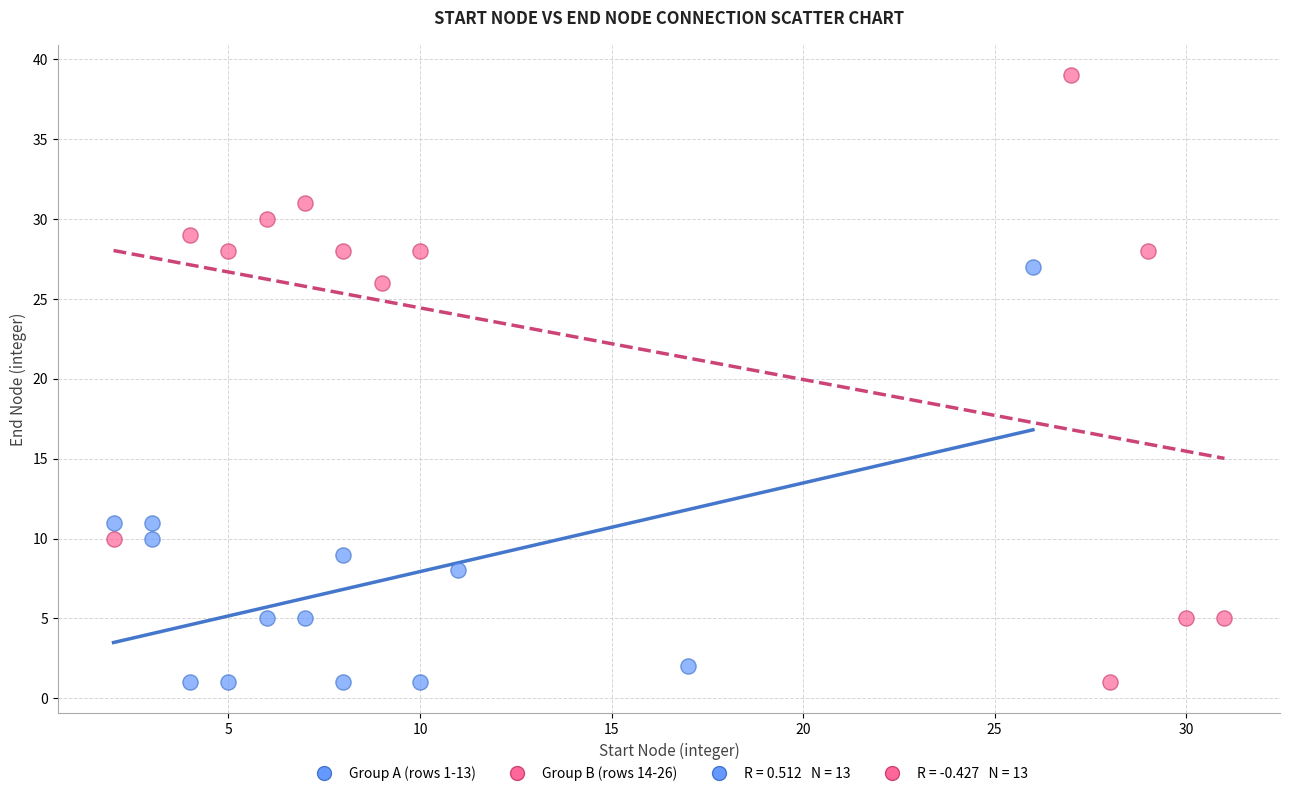

Which series reaches the maximum Y coordinate?

Group B (rows 14-26)